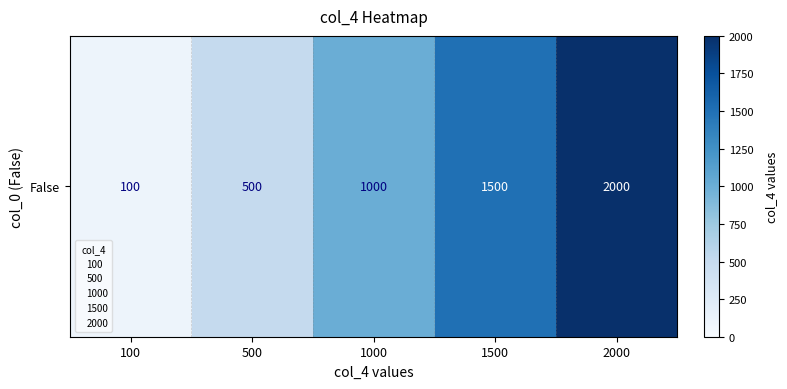

Which label corresponds to the largest value in the chart?

2000